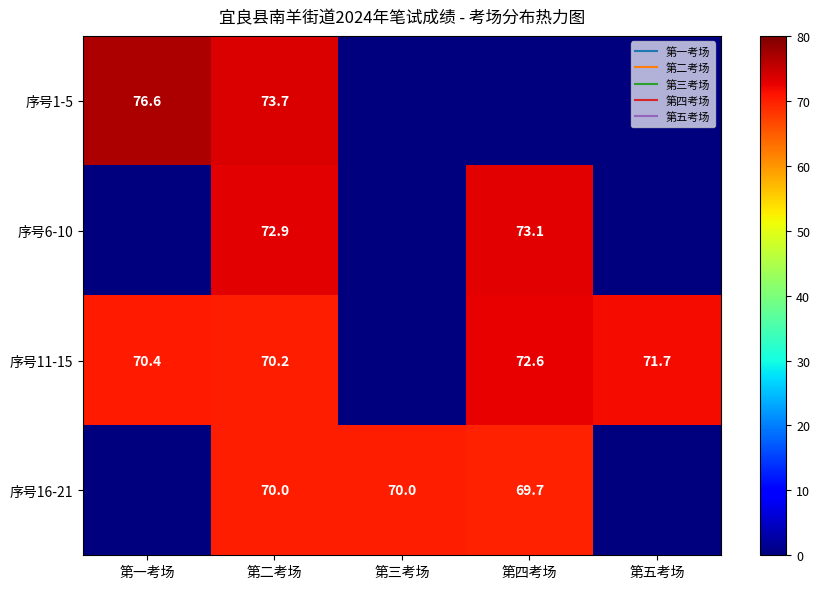

Is it true that 序号11-15 equals 116.5 at 第一考场?

False